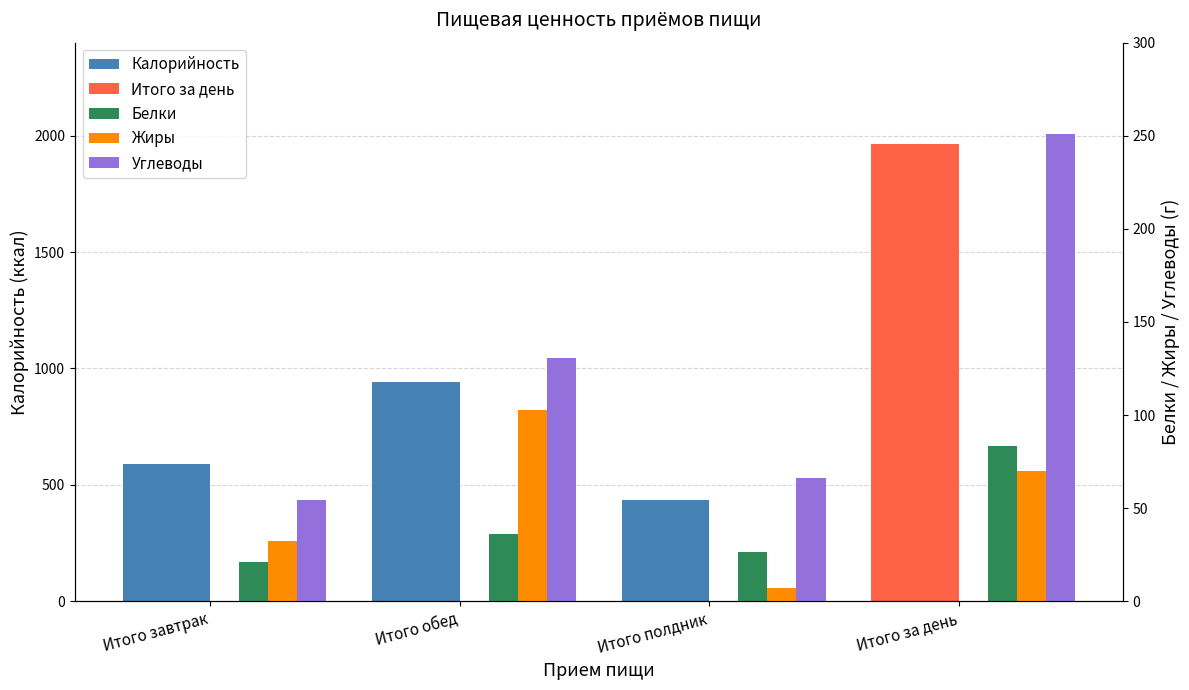

What is the label of the 1st bar from the right?

Итого полдник